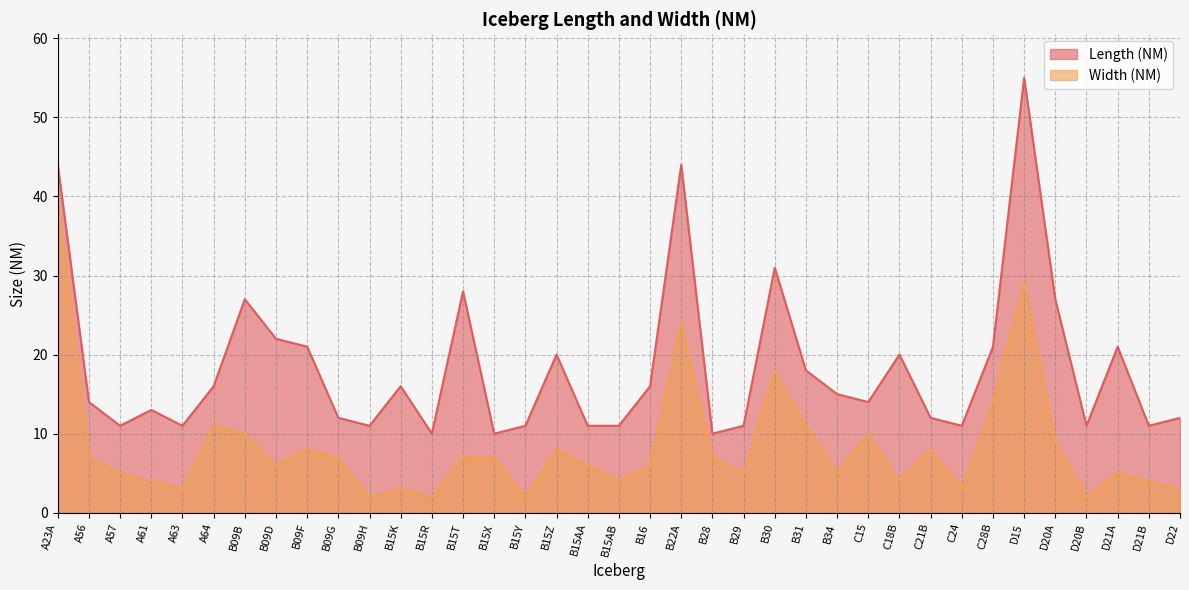

What is the maximum value for Length (NM)?

55